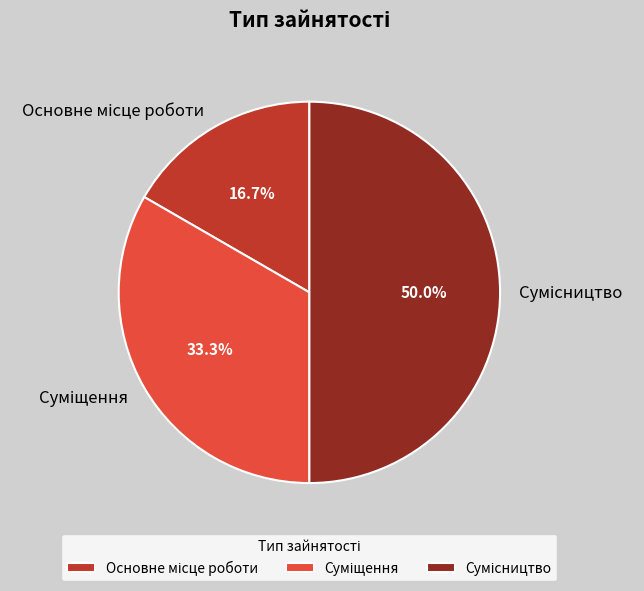

Combined, what portion of the pie is Основне місце роботи and Суміщення?

50.0%